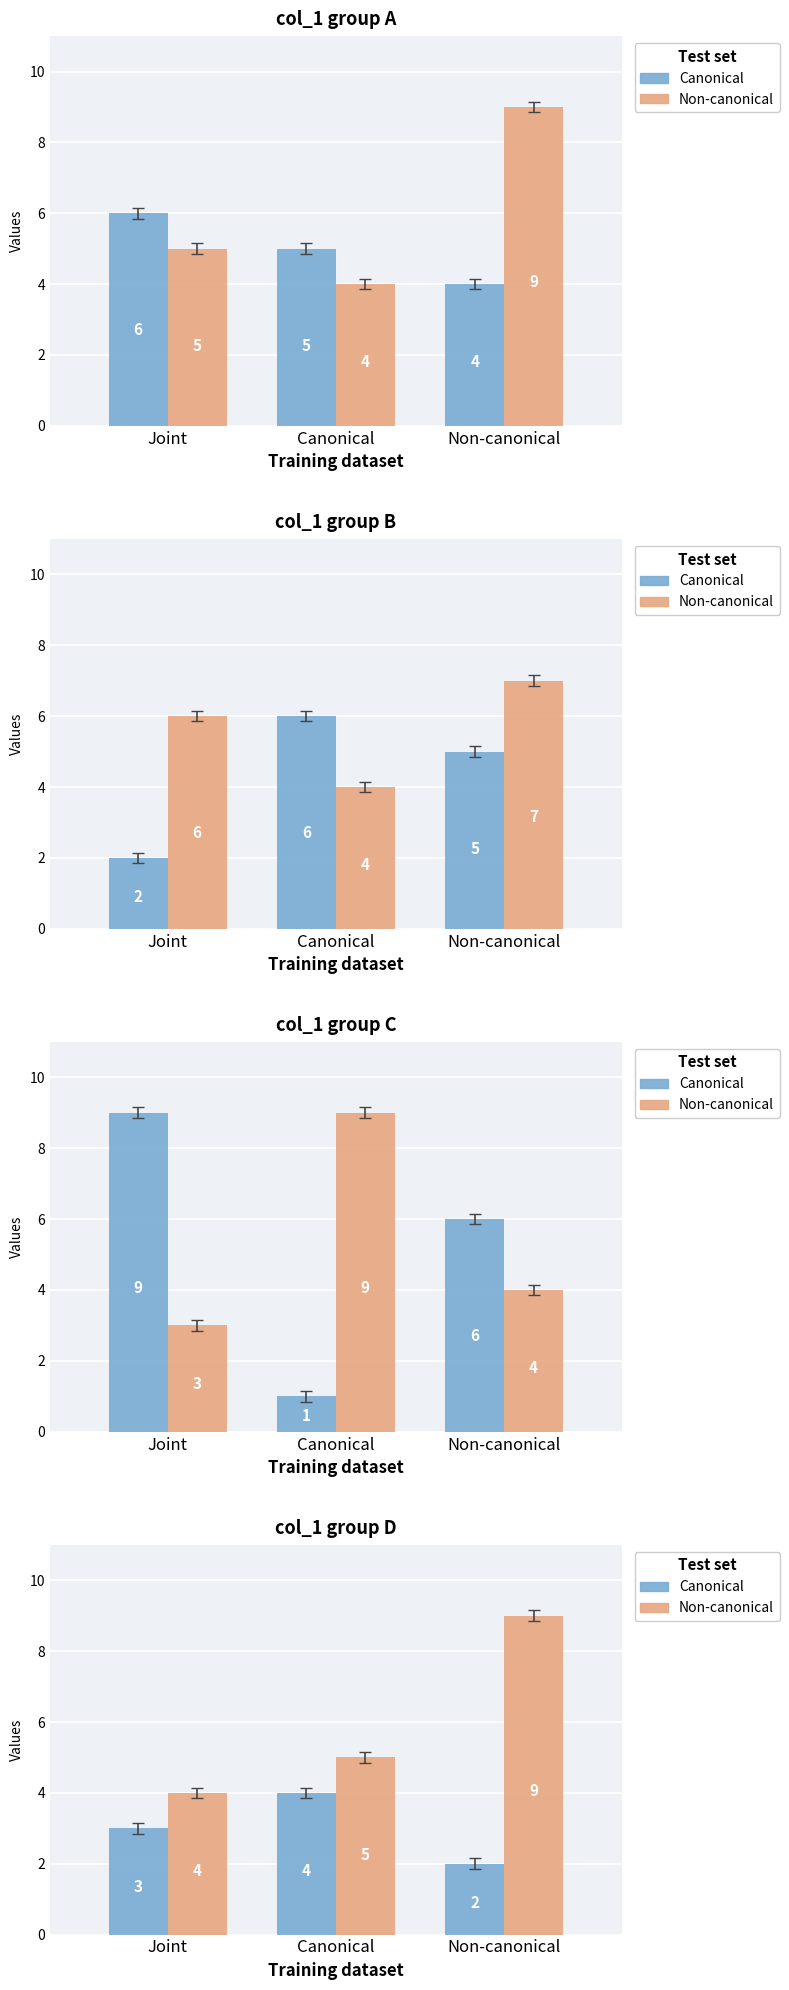

The value of Non-canonical at Non-canonical is 15. True or false?

False